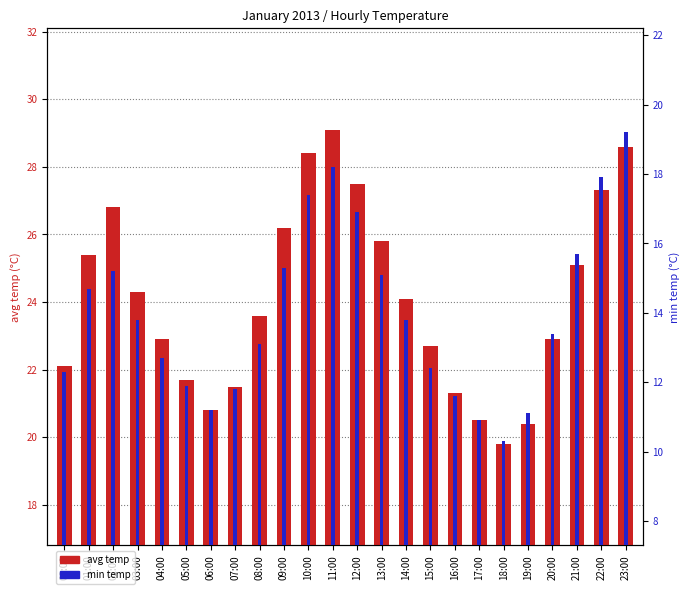

What is the label of the 22nd bar from the right?

02:00